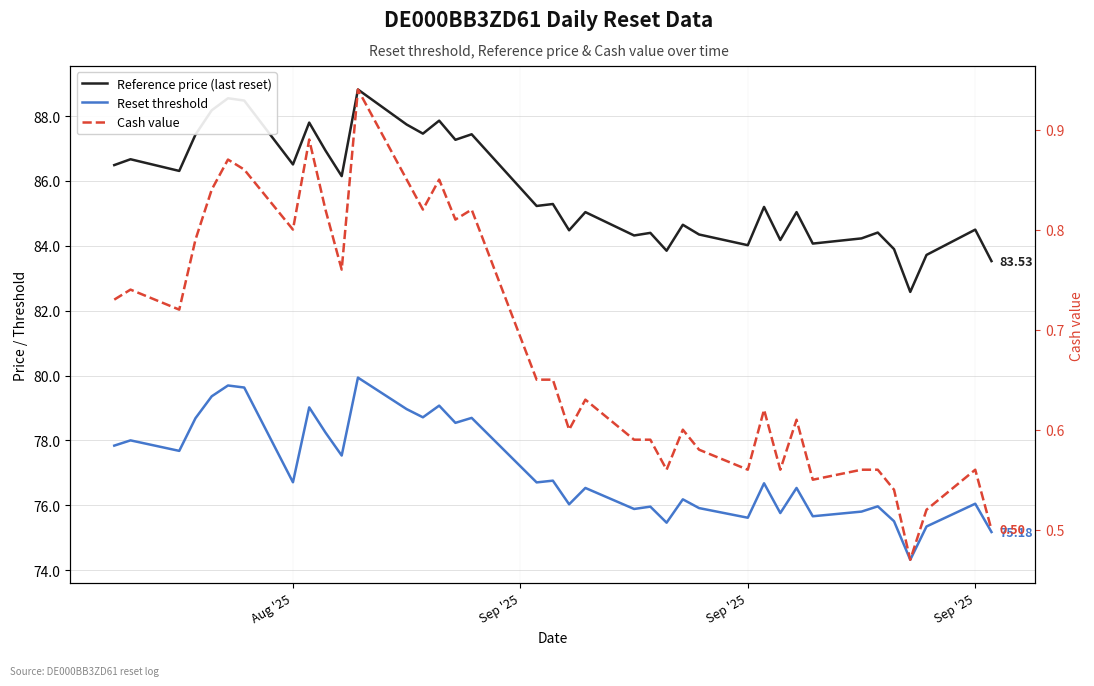

True or false: Reset threshold and Cash value intersect in this chart.

False